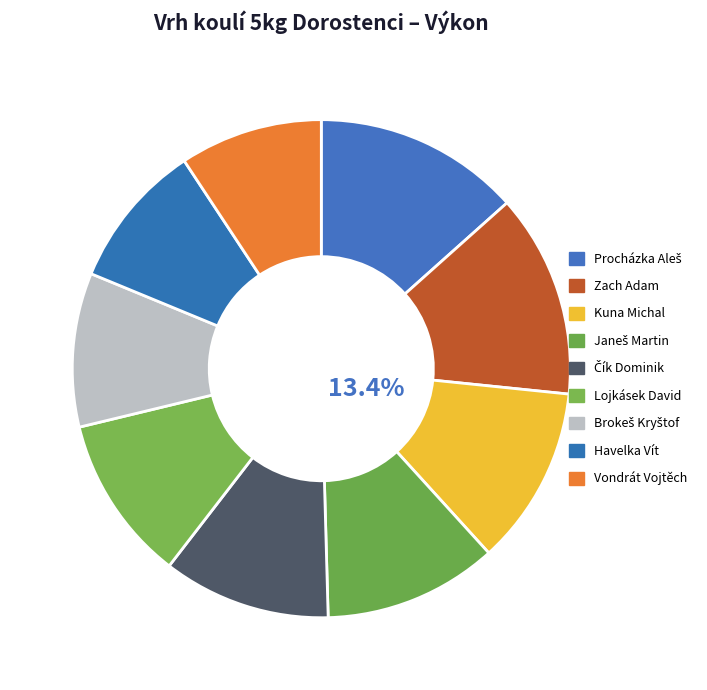

Is there any slice that represents more than half of the pie?

No